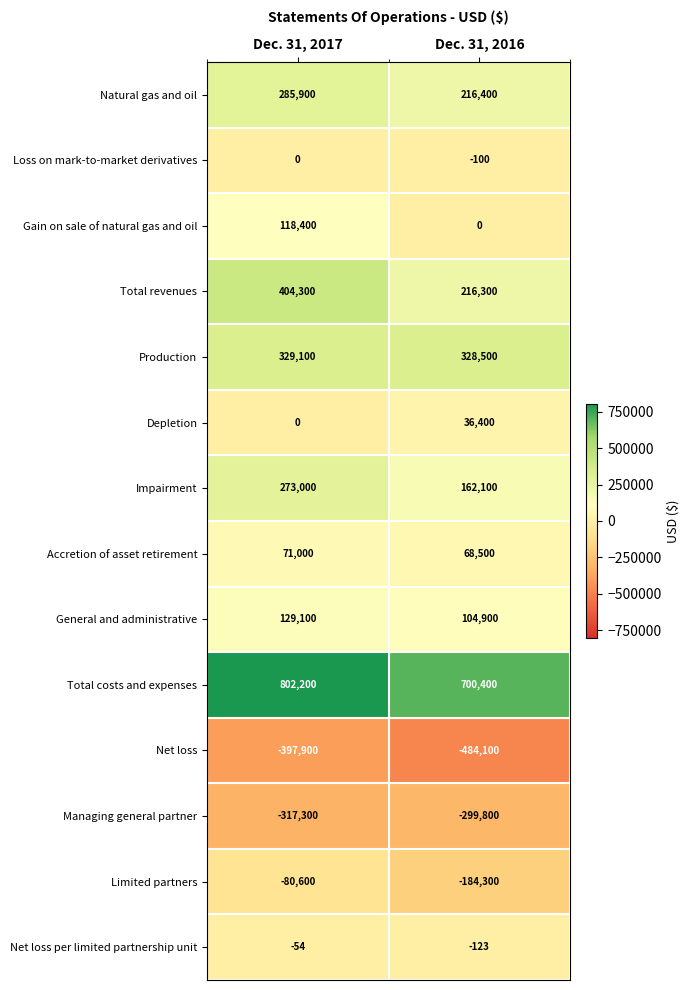

The Managing general partner series shows -478886 at Dec. 31, 2017. True or false?

False